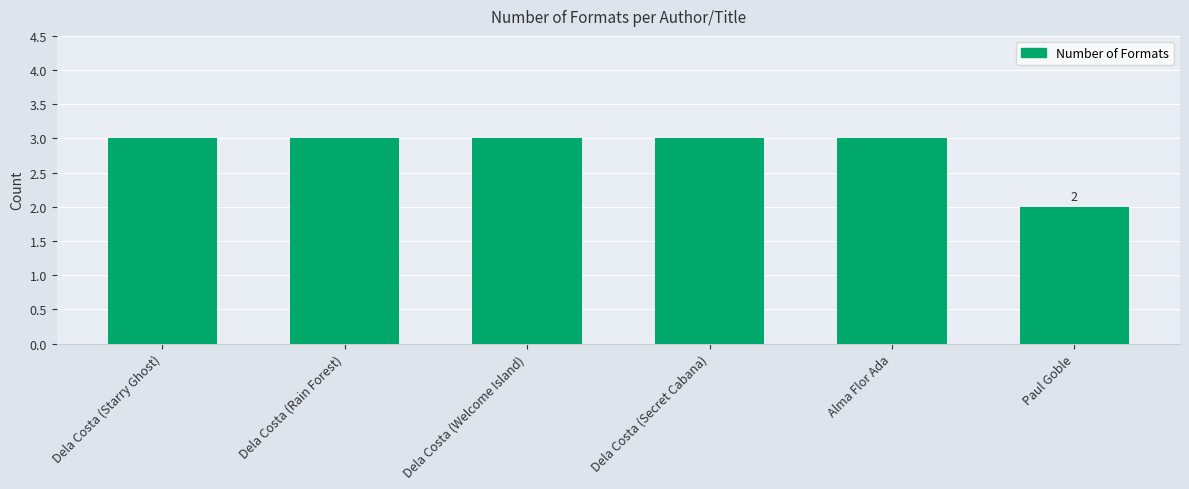

Which label corresponds to the smallest value in the chart?

Paul Goble